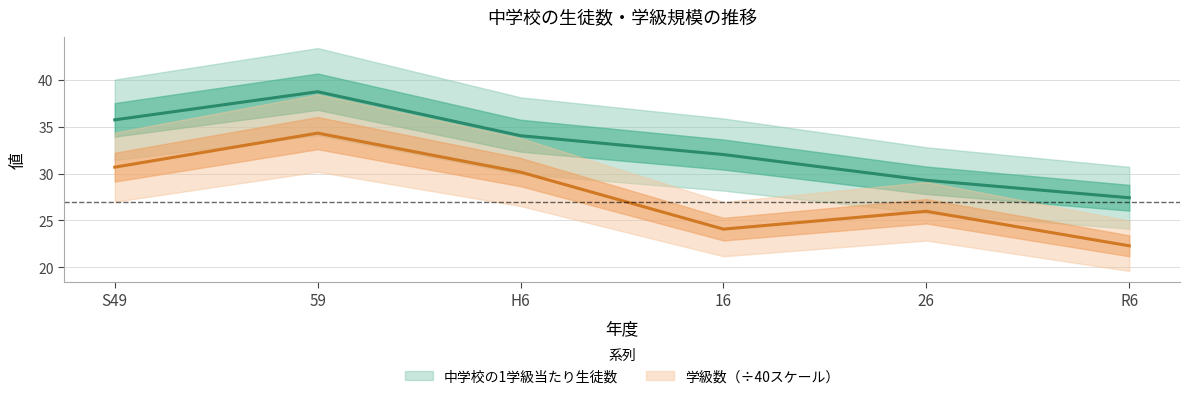

Which category has the lowest value across all series?

R6